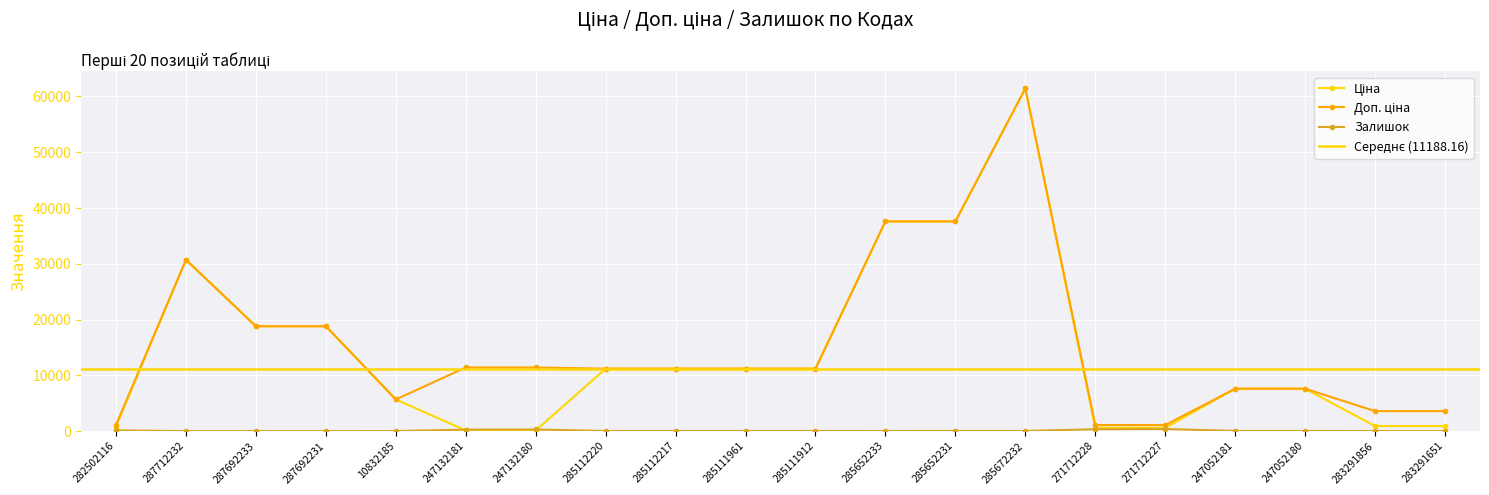

True or false: Доп. ціна and Залишок cross at least once.

False